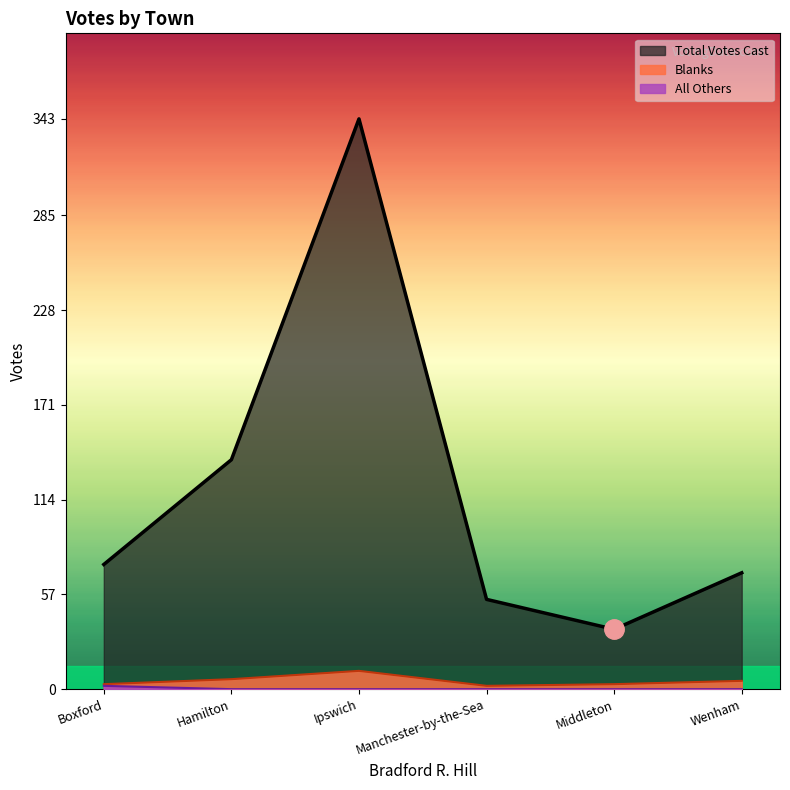

True or false: Total Votes Cast and Blanks cross at least once.

False